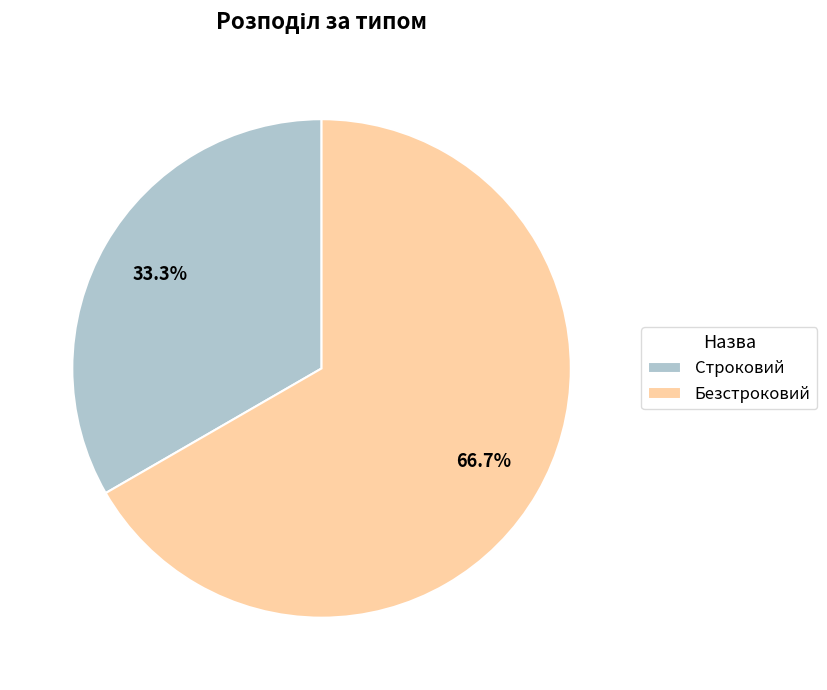

What percentage is the Безстроковий slice, to the nearest percent?

67%